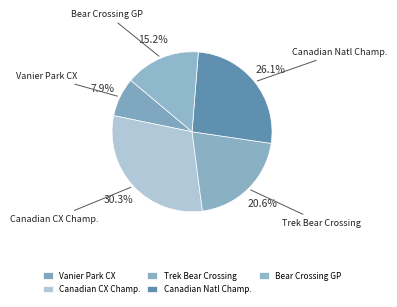

Which category has the smallest portion of the pie?

Vanier Park CX